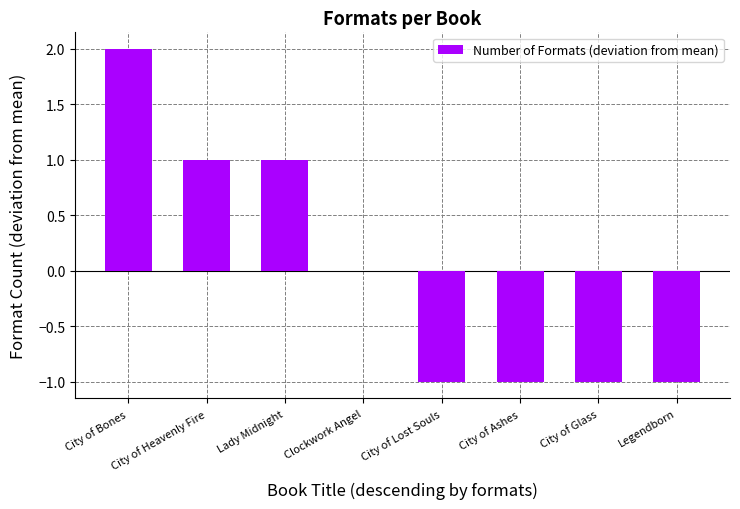

Reading right to left, transcribe all the data shown in this chart.

Legendborn=-1	City of Glass=-1	City of Ashes=-1	City of Lost Souls=-1	Clockwork Angel=0	Lady Midnight=1	City of Heavenly Fire=1	City of Bones=2